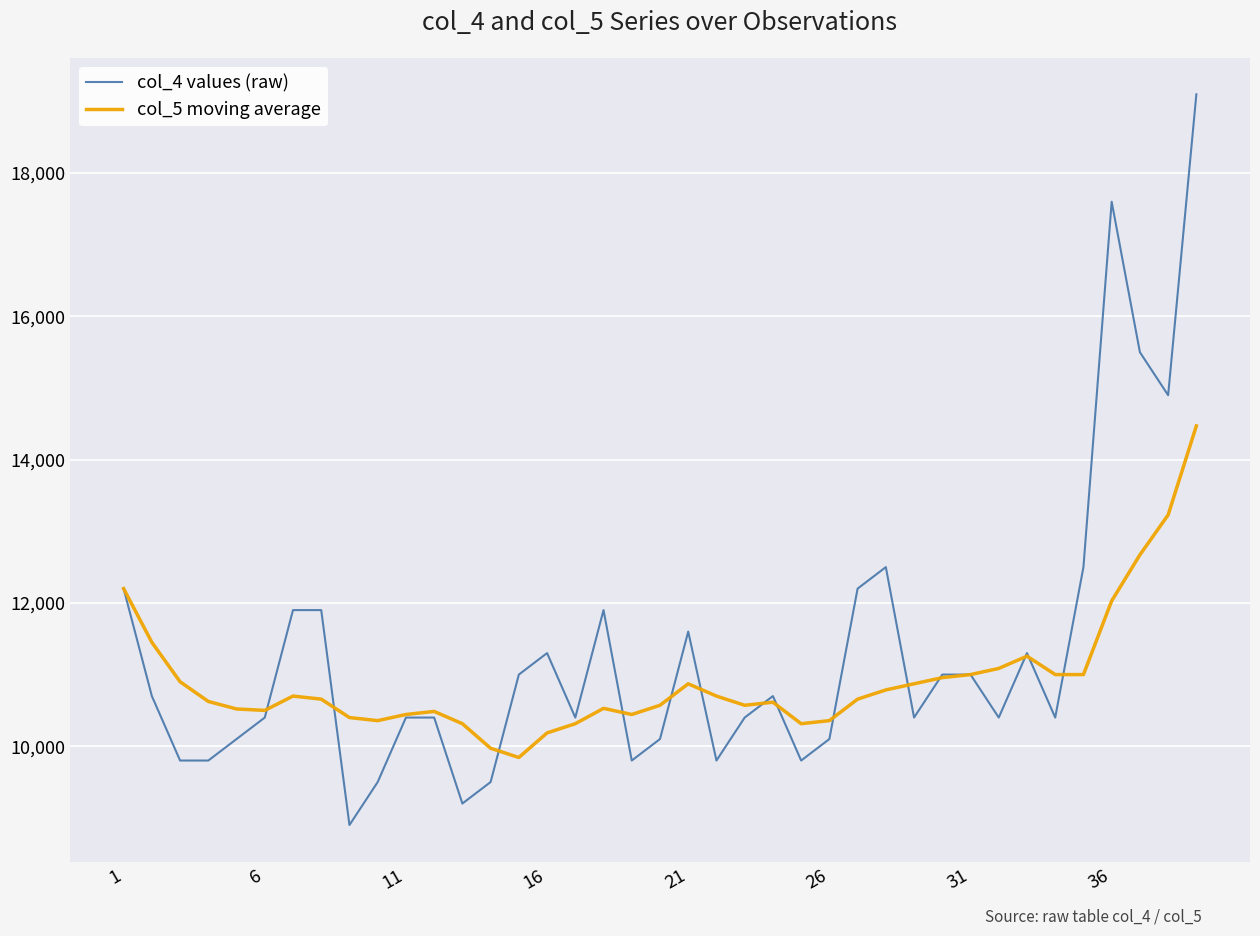

List the series in order of their peak value, highest first.

col_4 values (raw), col_5 moving average